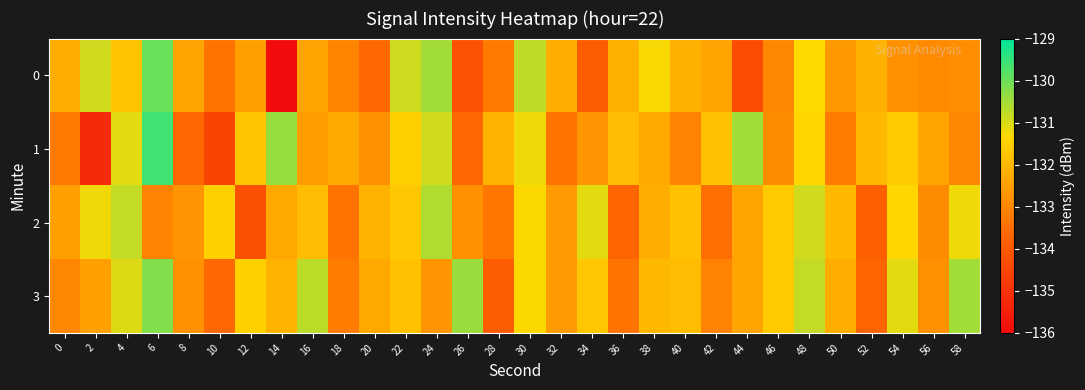

What is the spread (max minus min) of values at 54?

1.7